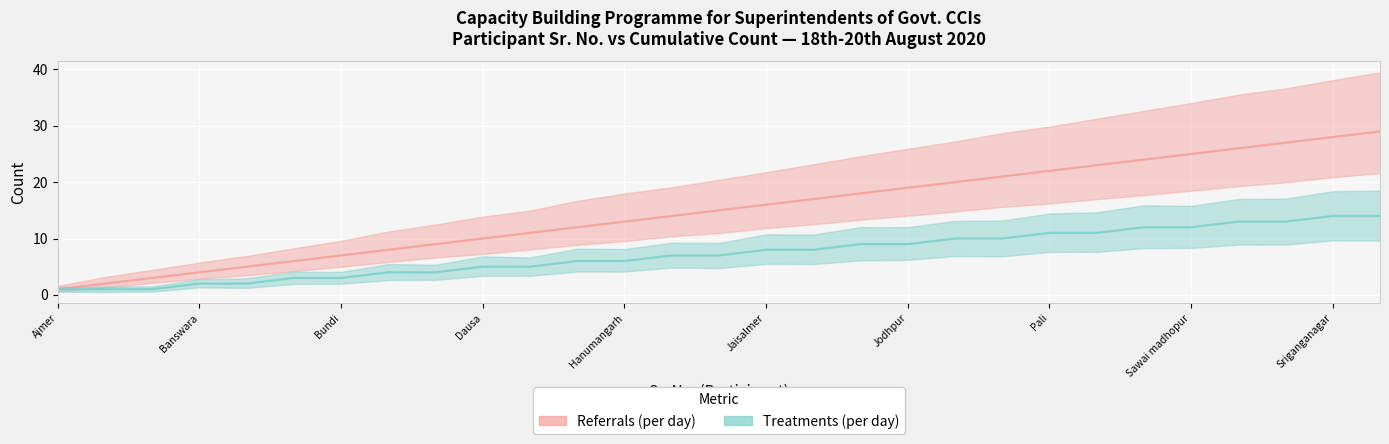

How many lines are shown in the chart?

2